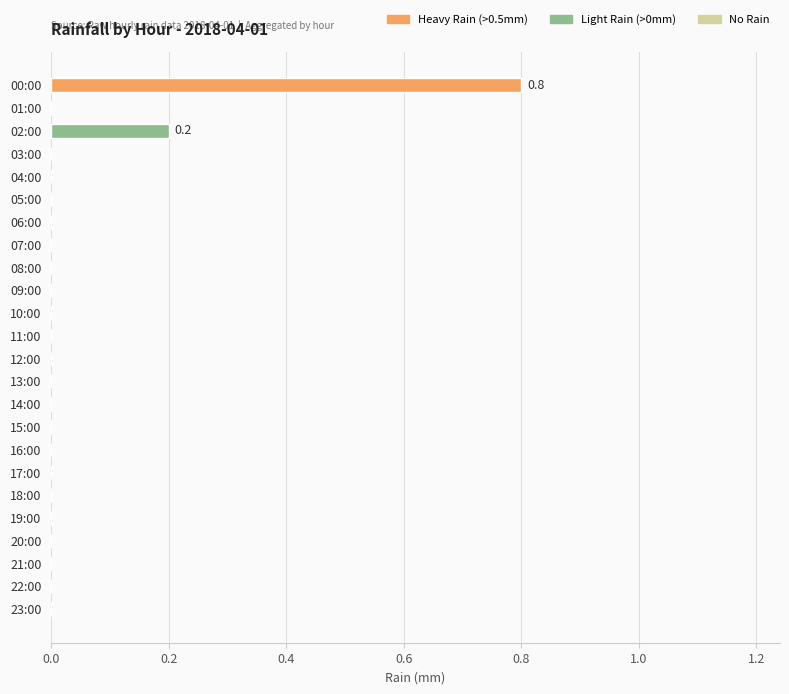

Are the bars grouped side by side (vs. stacked)?

No